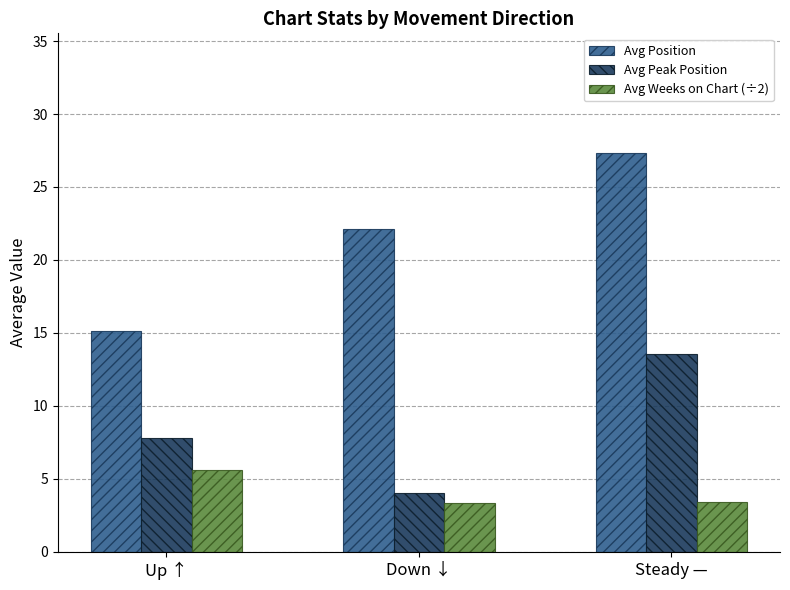

What is the maximum value for Avg Peak Position?

13.6